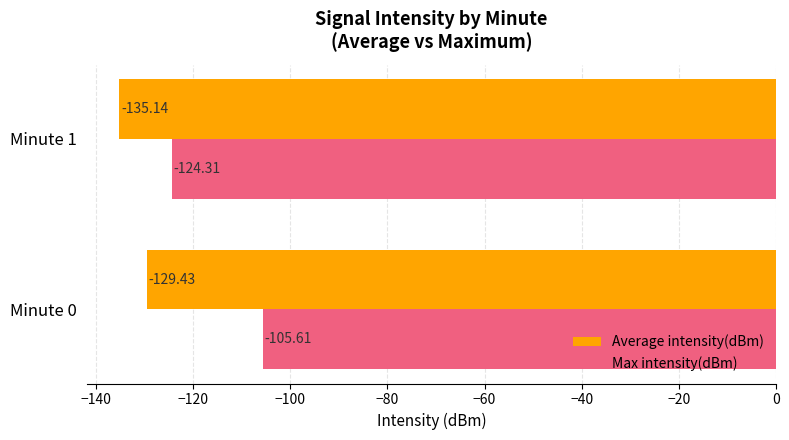

List the series in order of their peak value, lowest first.

Average intensity(dBm), Max intensity(dBm)